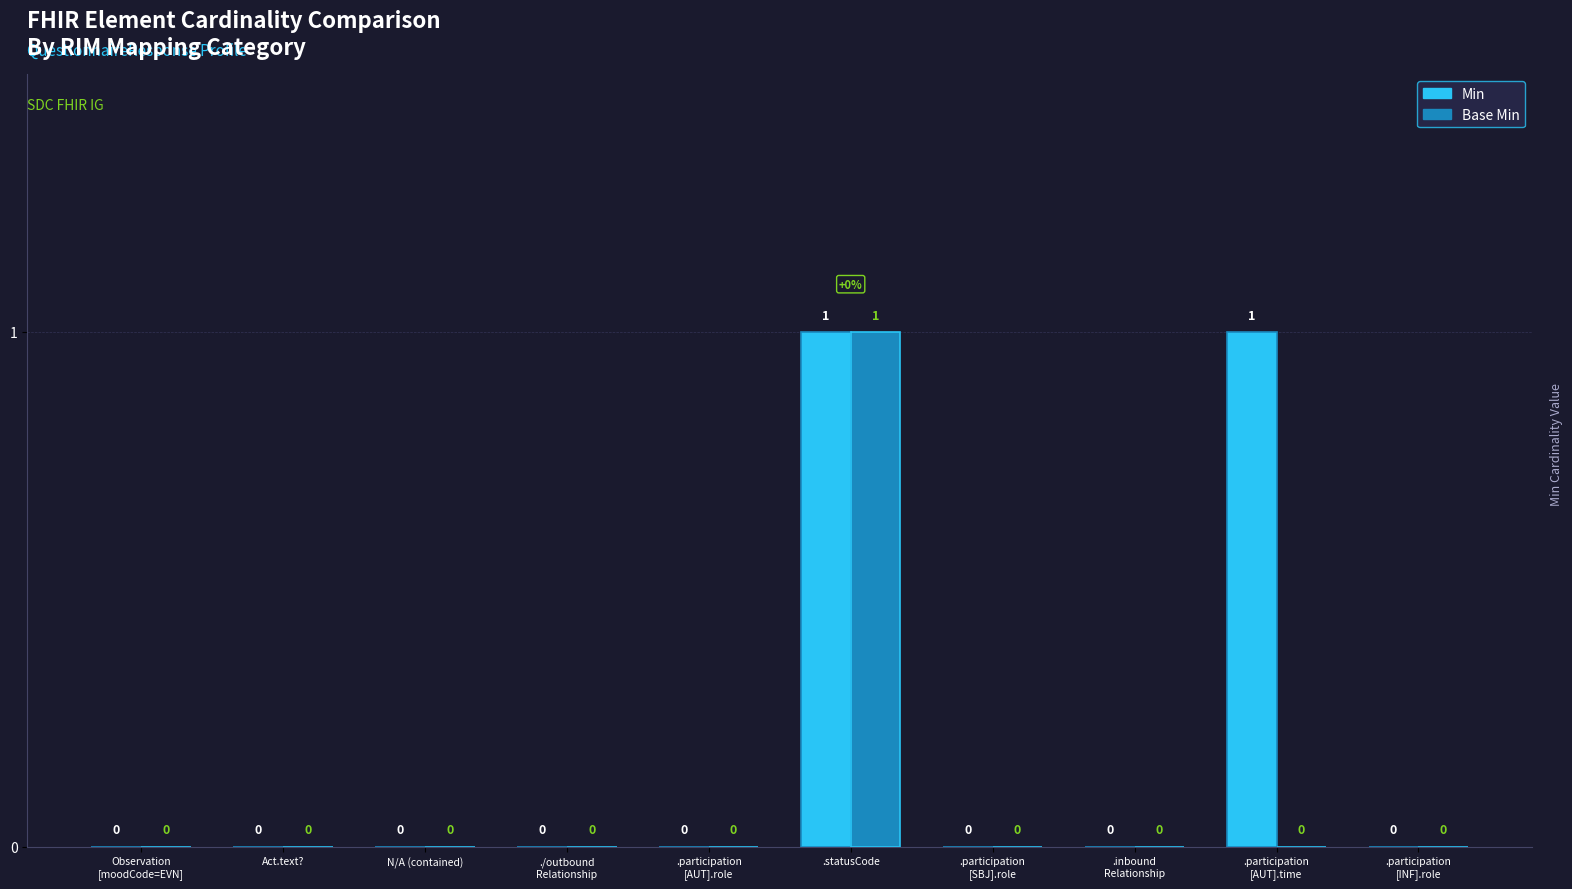

How many groups of bars are there?

10